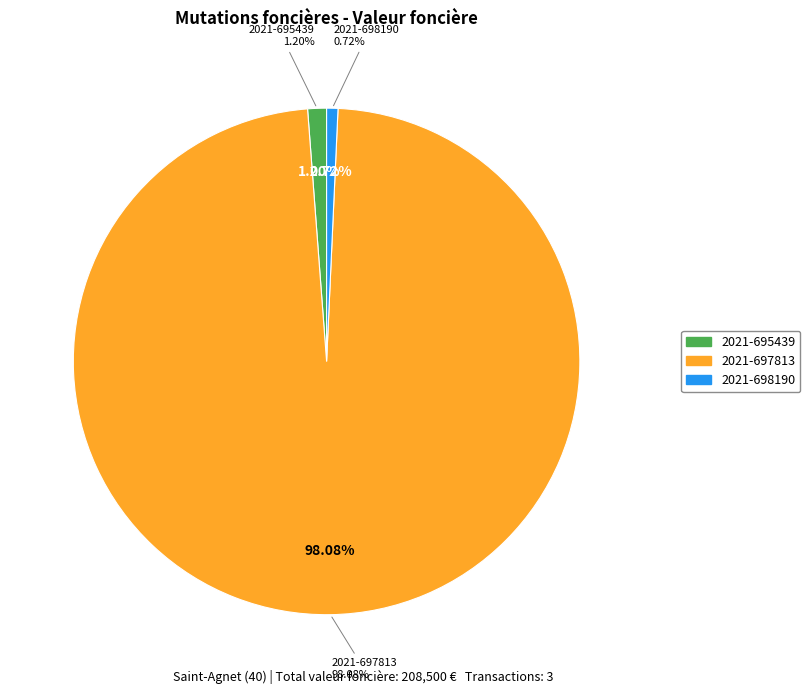

To the nearest percent, what portion does 2021-697813 represent?

98%